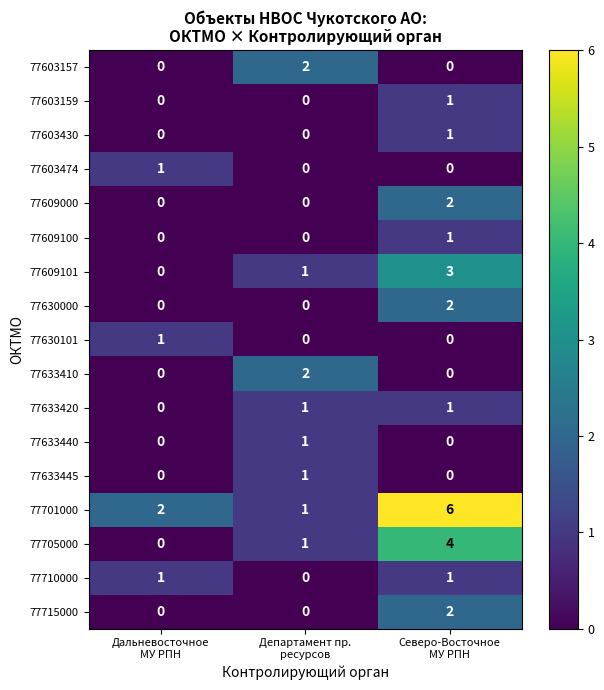

Which category has the highest value across all series?

Северо-Восточное
МУ РПН